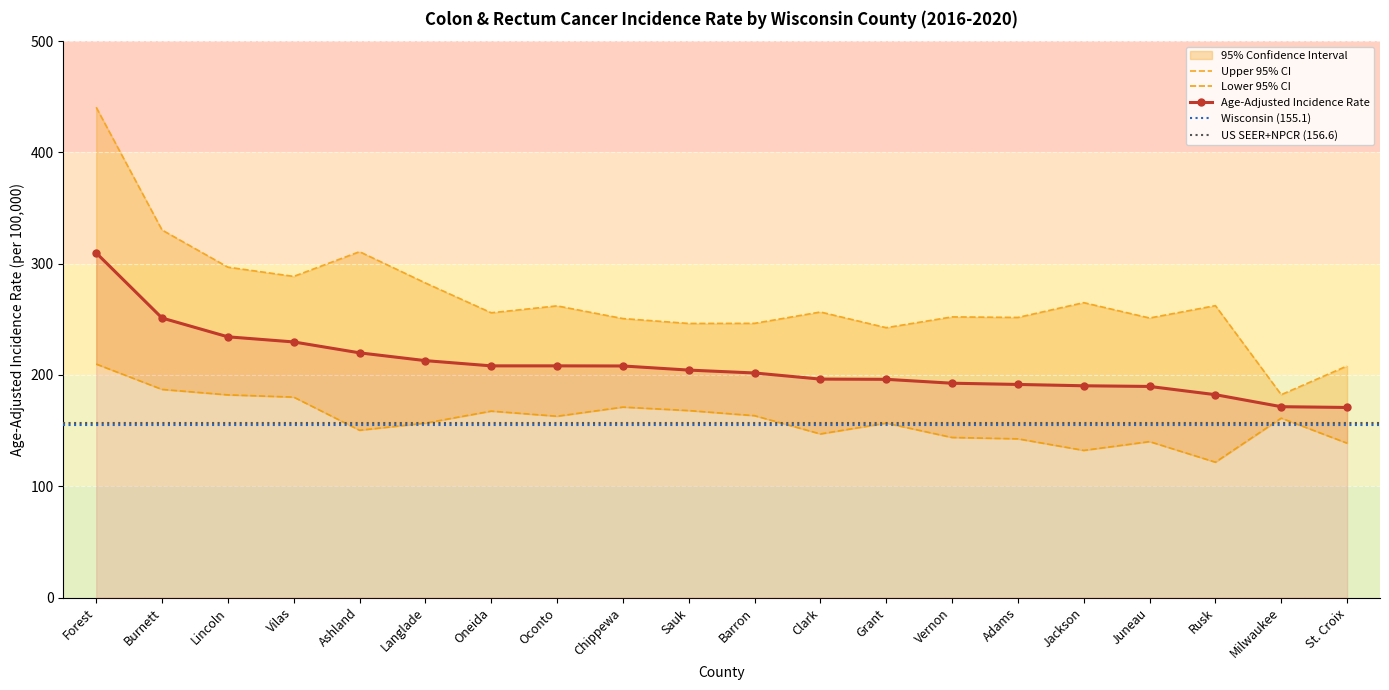

What is the sum of the Age-Adjusted Incidence Rate values at Chippewa and Burnett?

459.3